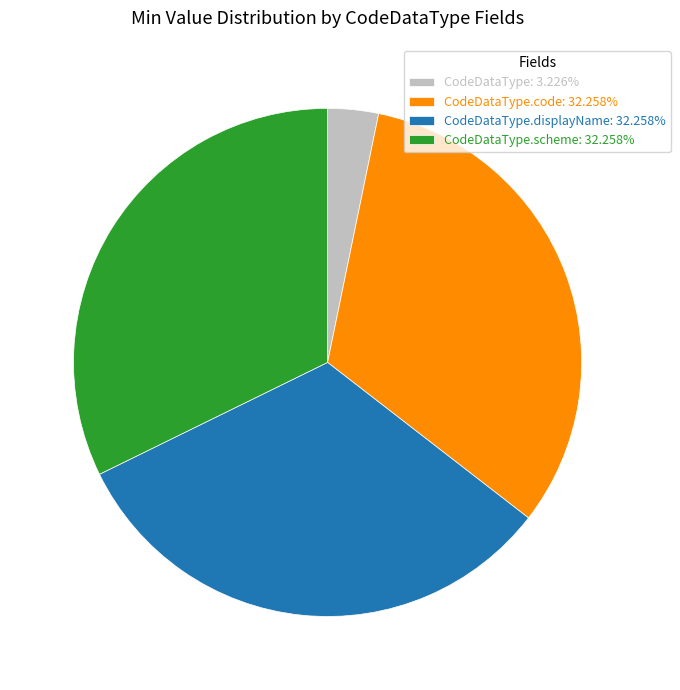

Do CodeDataType.scheme: 32.258% and CodeDataType.code: 32.258% together represent more than half of the pie?

Yes